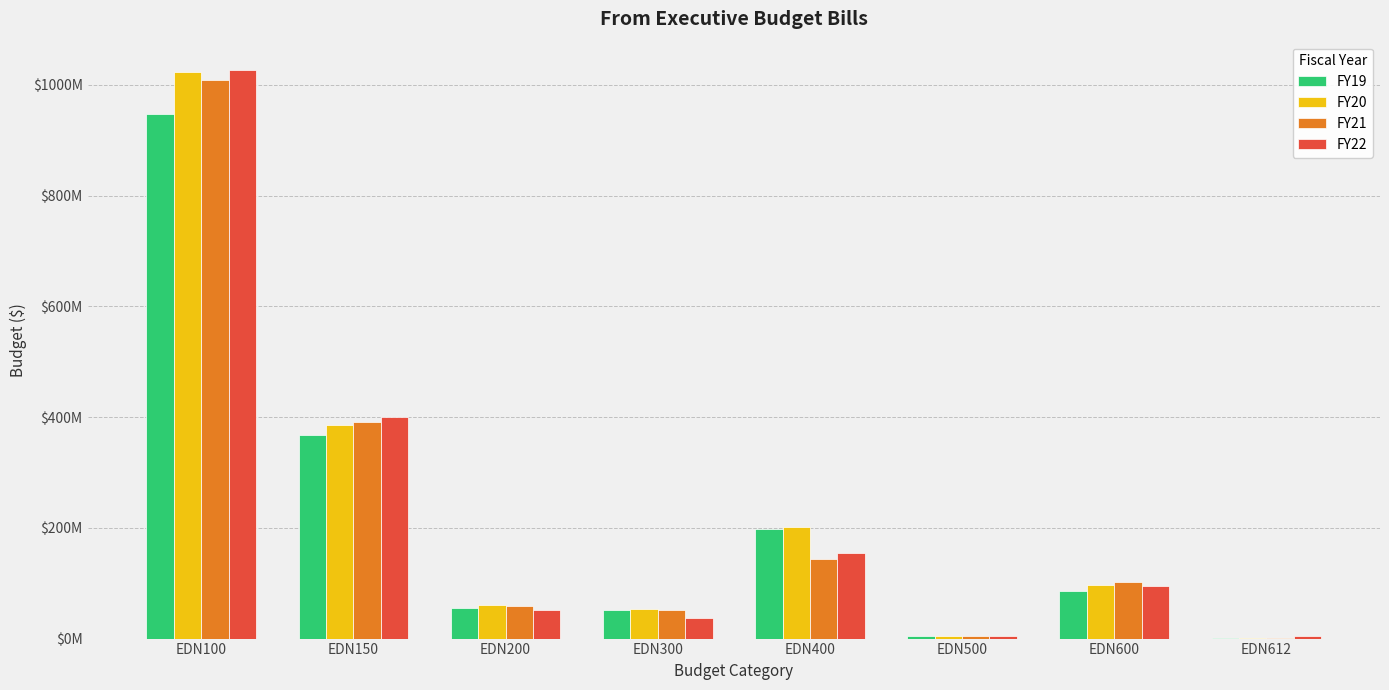

What are all the series names shown in the legend?

FY19, FY20, FY21, FY22